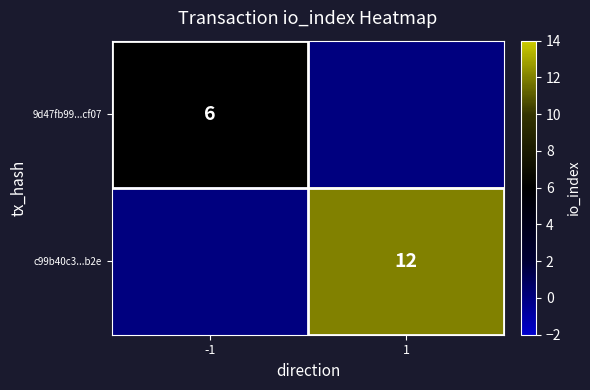

Is the value of c99b40c3...b2e at 1 greater than the value of 9d47fb99...cf07 at -1?

Yes